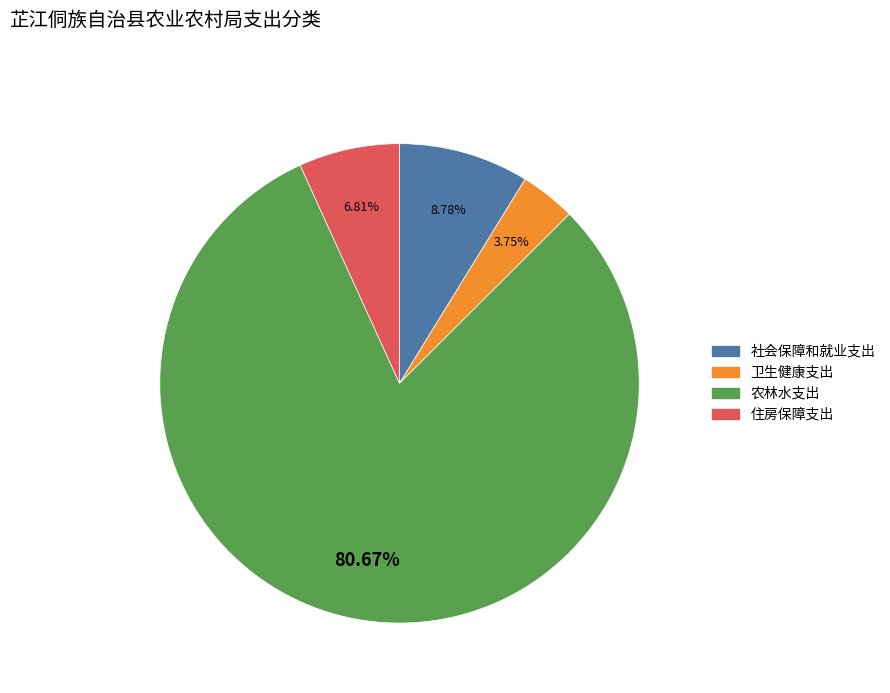

How many segments does this pie chart have?

4